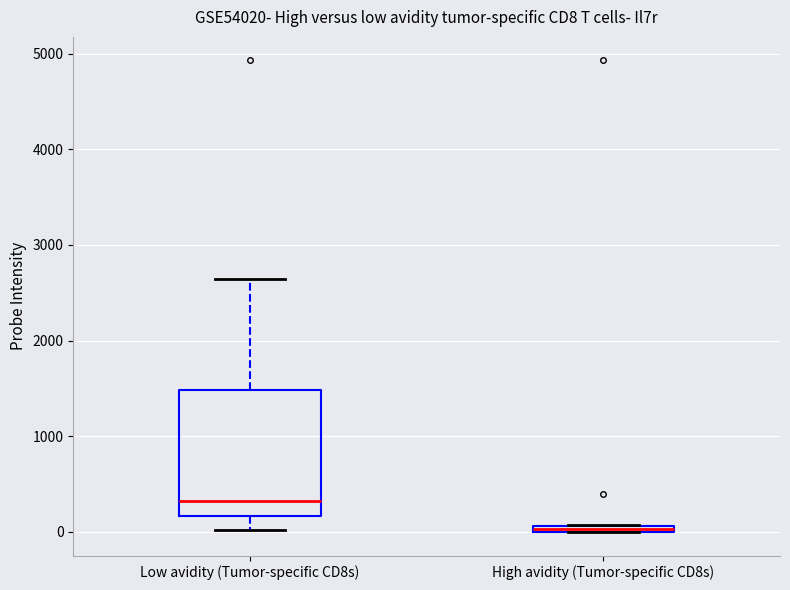

Comparing the boxes themselves (not the whiskers), which one is the tallest?

Low avidity (Tumor-specific CD8s)